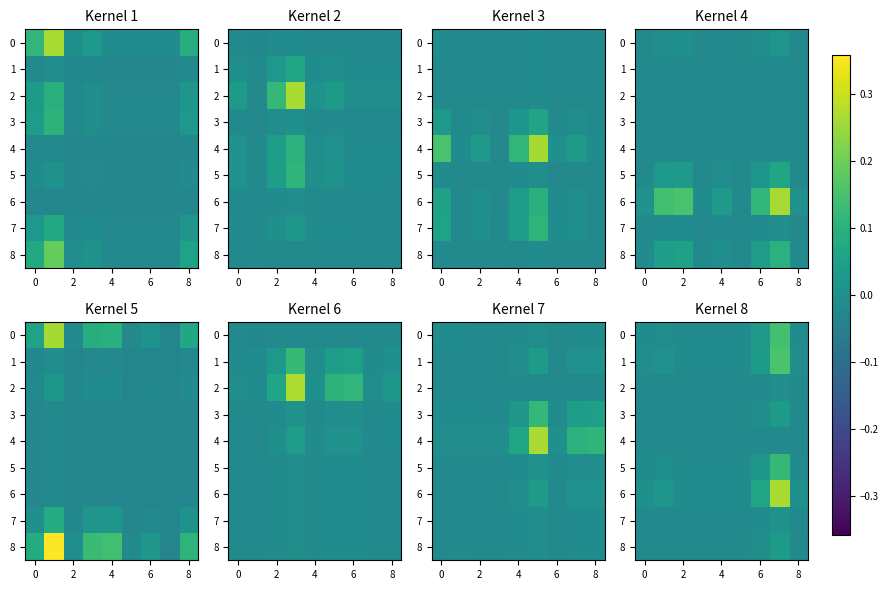

What is the total value across all series at 8?

-0.1